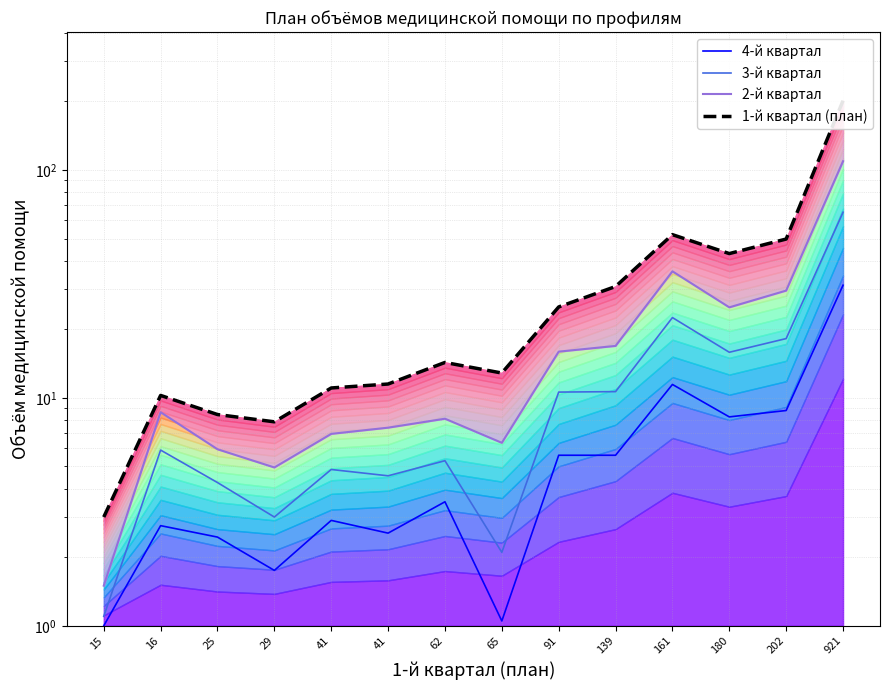

Reading left to right, what are all the values shown in this chart?

4-й квартал: 15=1.0	16=2.8	25=2.5	29=1.8	41=2.9	41=2.5	62=3.5	65=1.1	91=5.6	139=5.6	161=11.4	180=8.2	202=8.8	921=31.2
3-й квартал: 15=1.1	16=5.9	25=4.2	29=3.0	41=4.8	41=4.5	62=5.3	65=2.1	91=10.6	139=10.6	161=22.5	180=15.8	202=18.2	921=65.2
2-й квартал: 15=1.5	16=8.7	25=6.0	29=5.0	41=6.9	41=7.4	62=8.1	65=6.3	91=15.9	139=16.9	161=35.9	180=24.9	202=29.6	921=109.2
1-й квартал (план): 15=3.0	16=10.2	25=8.4	29=7.8	41=11.0	41=11.5	62=14.3	65=12.8	91=25.0	139=30.8	161=52.0	180=43.0	202=49.8	921=201.2